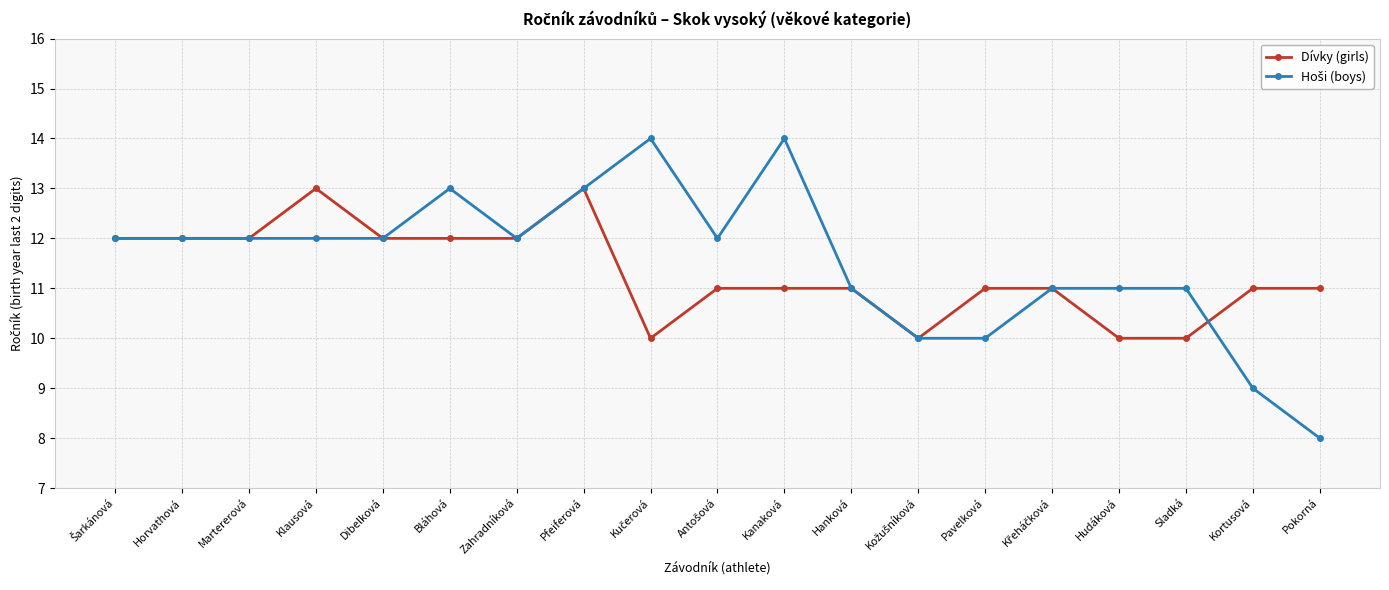

At which category does the chart reach its minimum across all series?

Pokorná